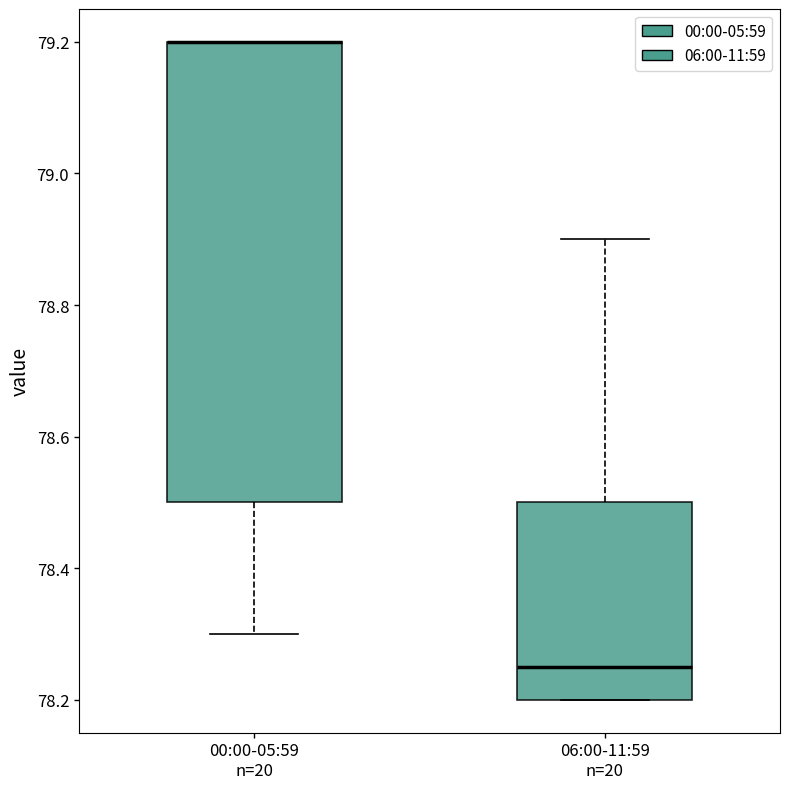

Reading left to right, read every box against the y-axis: the position of its median line, the range the box covers, and the ends of its whiskers. The values are not printed on the chart, so give them approximately, as read against the axis.

00:00-05:59 n=20: median 79.20 (drawn on the box's upper edge), box 78.50 to 79.20, whiskers 78.30 to 79.20
06:00-11:59 n=20: median 78.26, box 78.20 to 78.50, whiskers 78.20 to 78.90